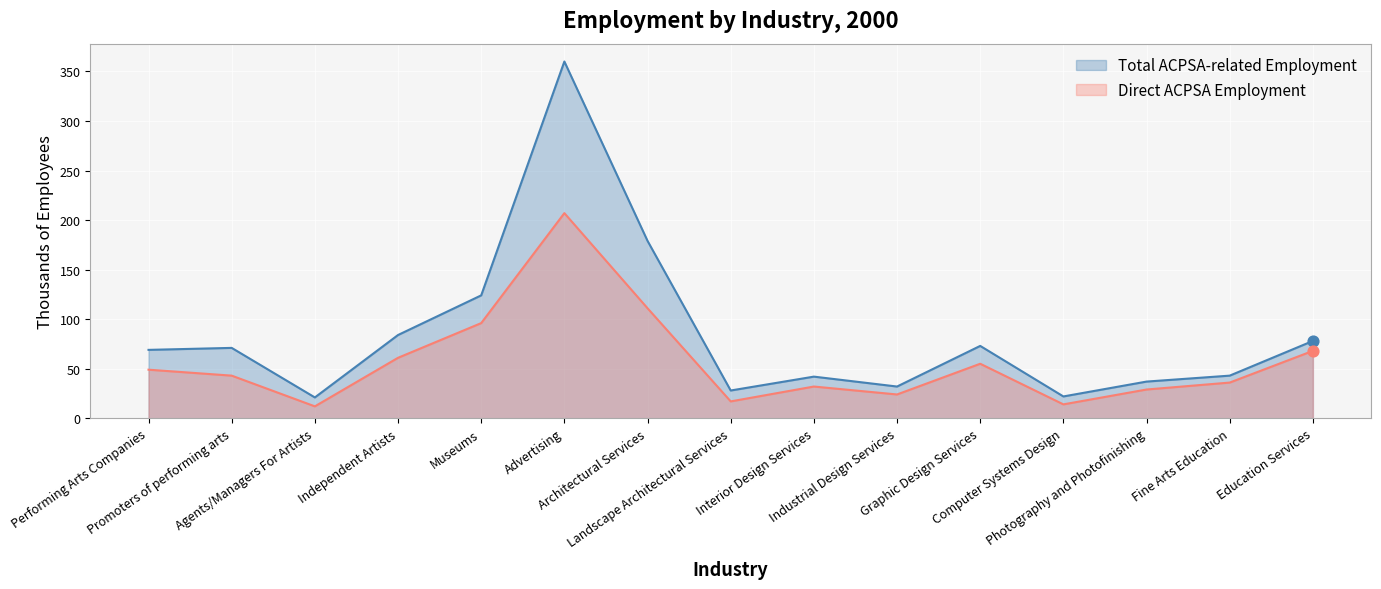

Which series contains the lowest Y value?

Direct ACPSA Employment